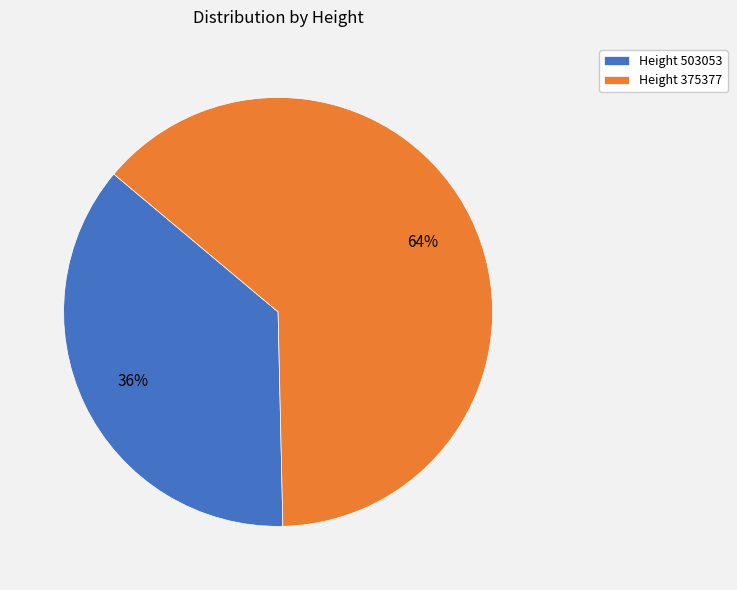

Which slice is the largest?

Height 375377